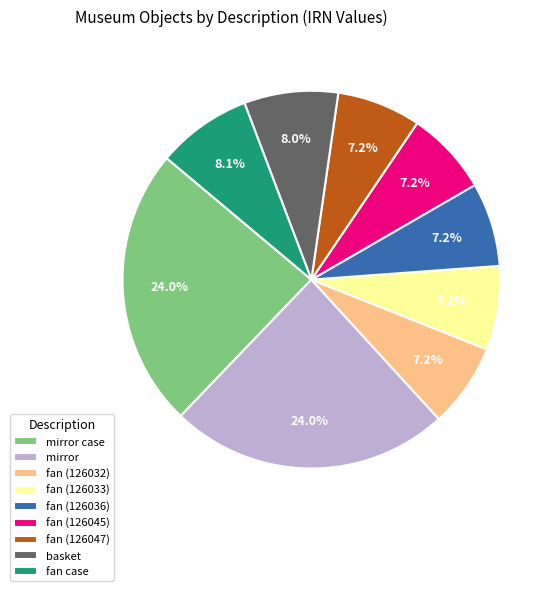

Does fan (126036) account for over 50% of the chart?

No